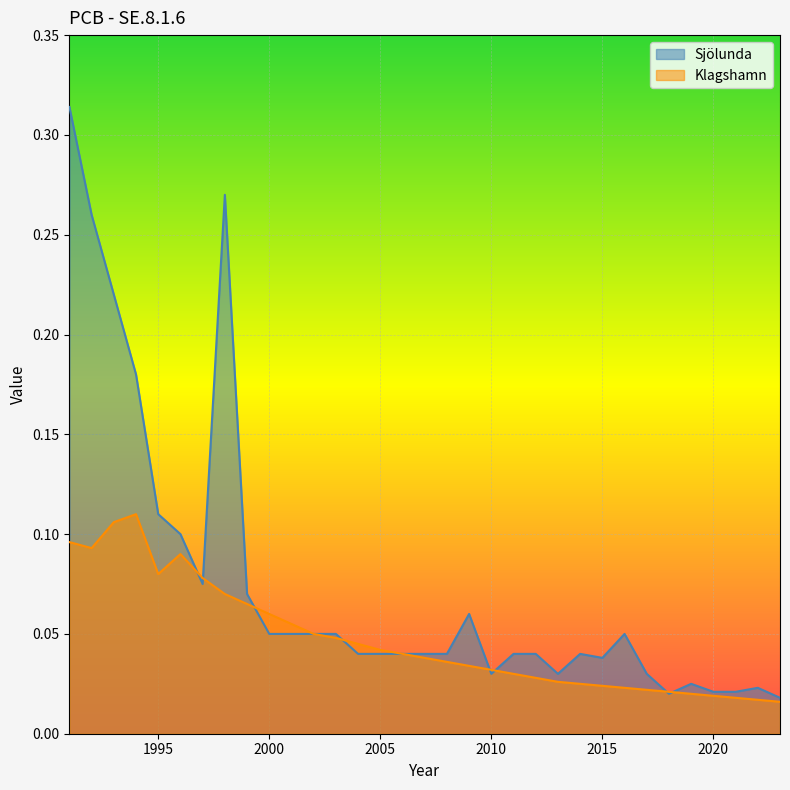

The value of Sjölunda at 1992 is 0.4. True or false?

False